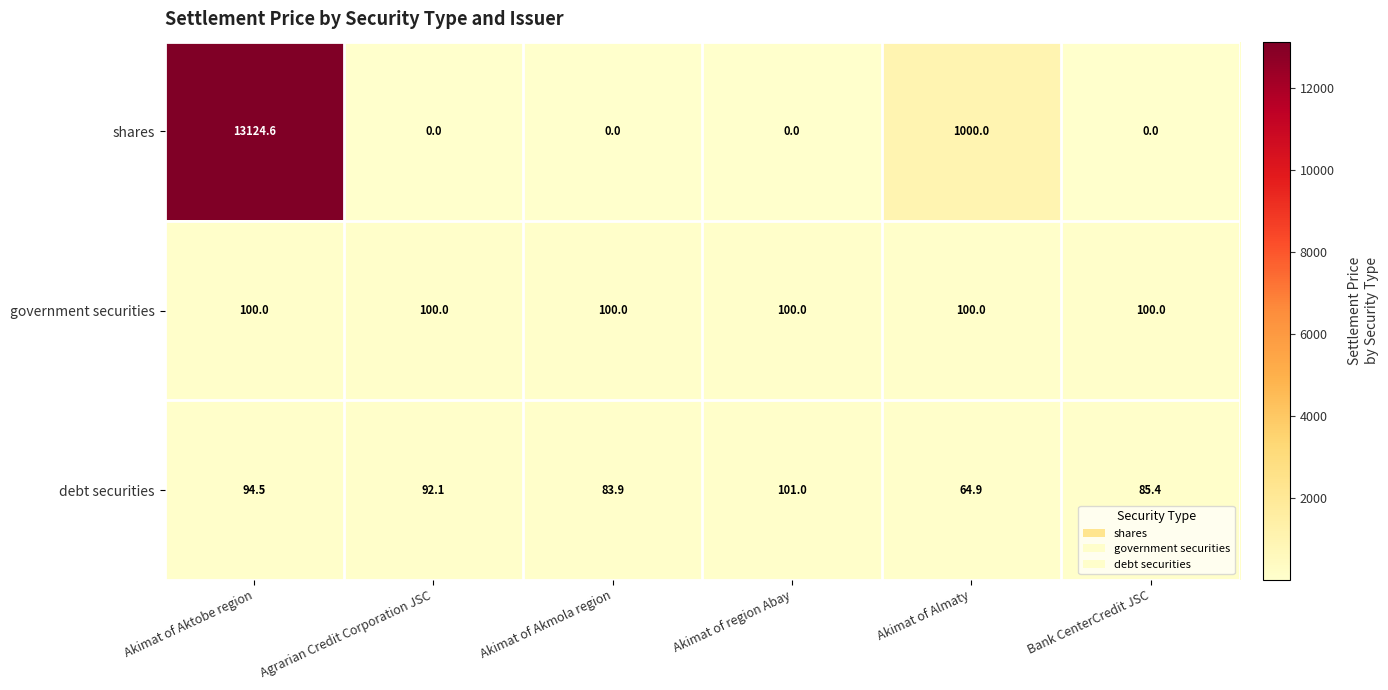

Which series has the largest range (max minus min)?

shares